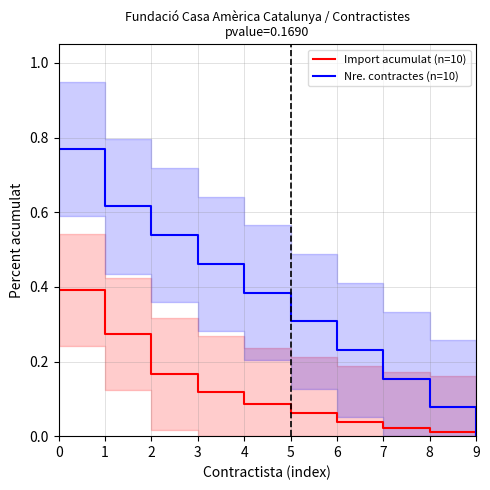

Where is Nre. contractes (n=10) nearest to the value 0?

9